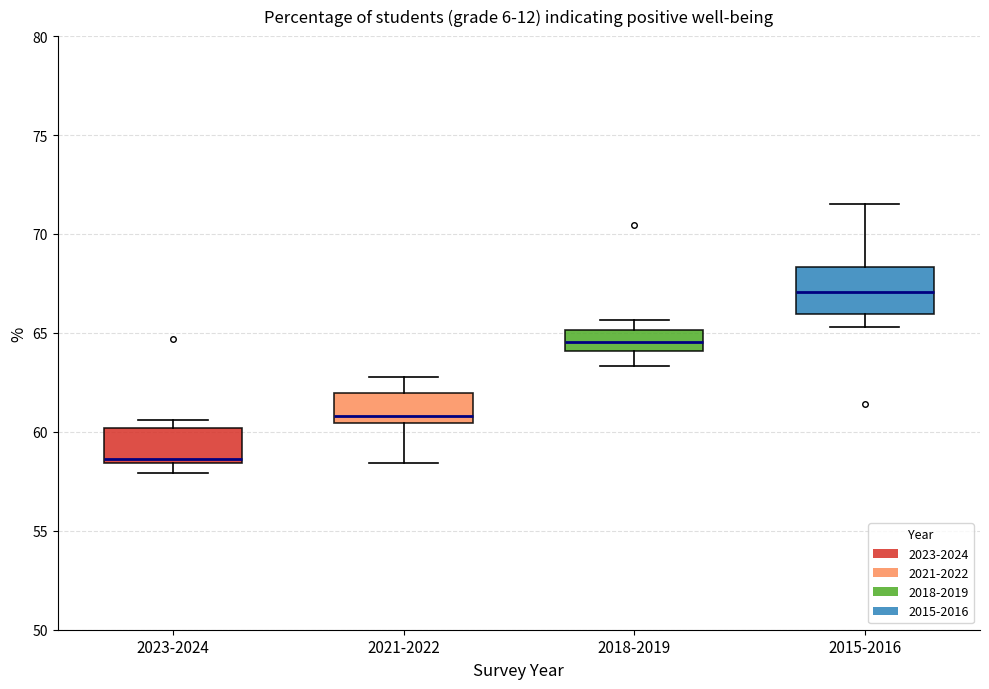

Reading left to right, transcribe this box plot: for each box, give where its median line is, the range the box spans, and where its two whiskers end, as read against the y-axis. The values are not printed on the chart, so give them approximately, as read against the axis.

2023-2024: median 58.5 (just above the box's lower edge), box 58.5 to 60.0, whiskers 58.0 to 60.5
2021-2022: median 61.0, box 60.5 to 62.0, whiskers 58.5 to 63.0
2018-2019: median 64.5, box 64.0 to 65.0, whiskers 63.5 to 65.5
2015-2016: median 67.0, box 66.0 to 68.5, whiskers 65.5 to 71.5